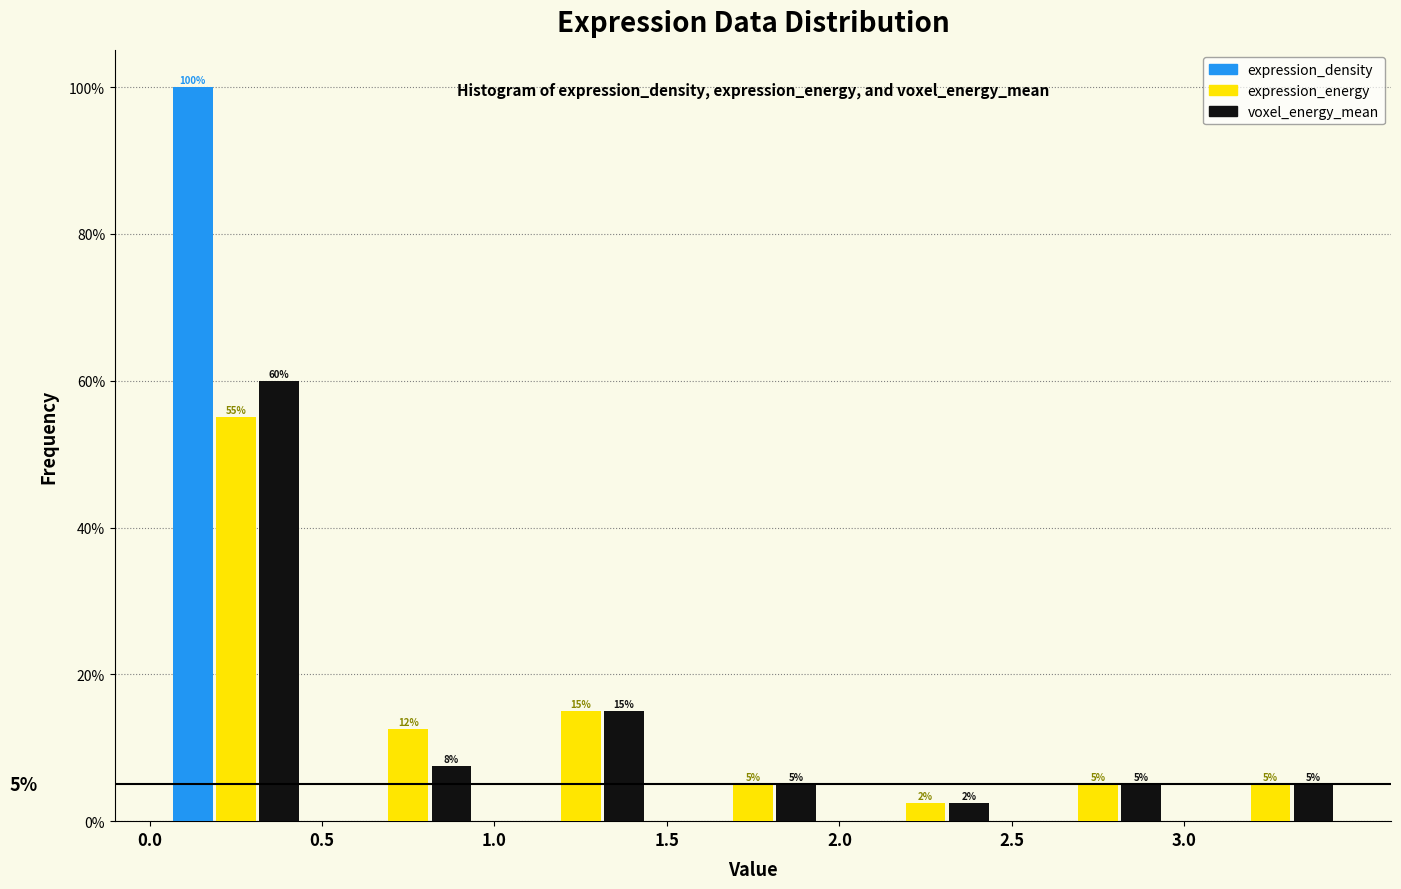

In the expression_energy series, which range on the x-axis has the tallest bar?

0.0 to 0.5